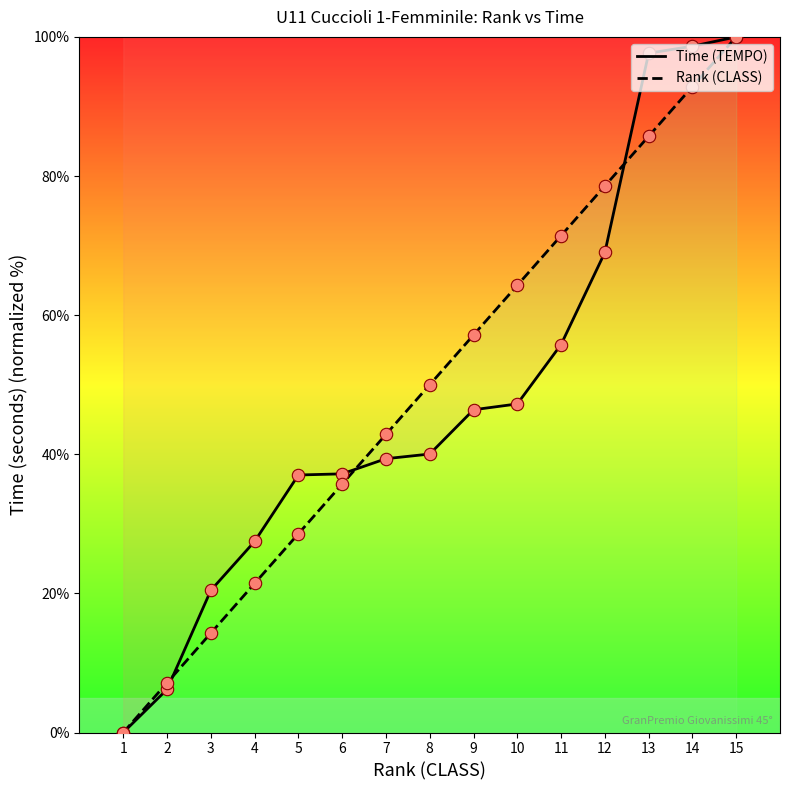

Which series has the widest spread of Y values?

Time (TEMPO)